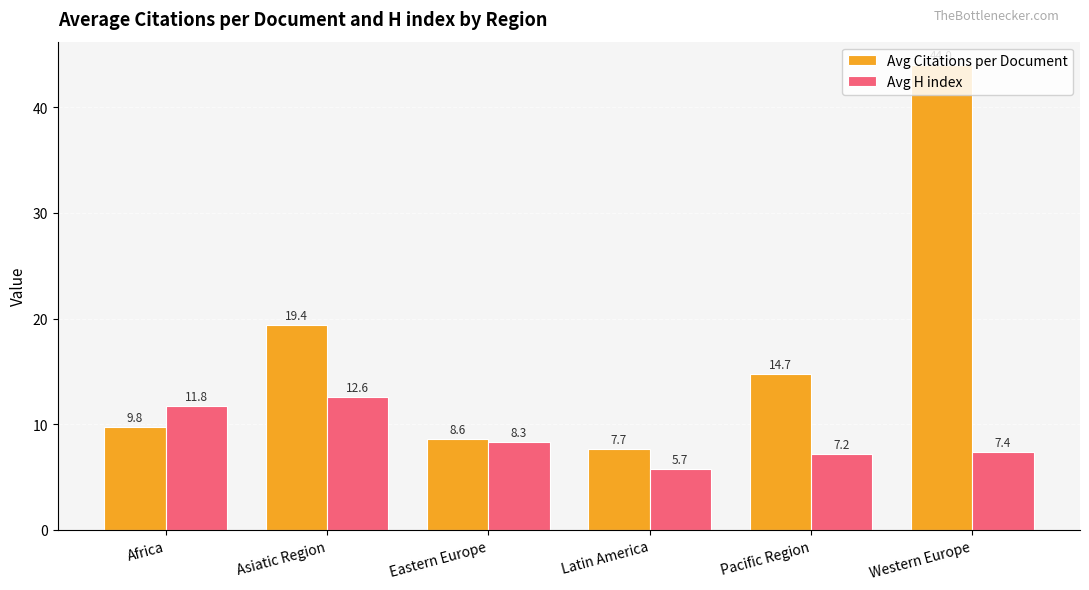

How many groups of bars are there?

6